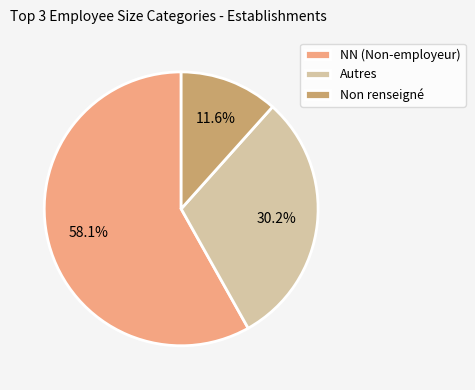

Count the number of slices in the pie.

3